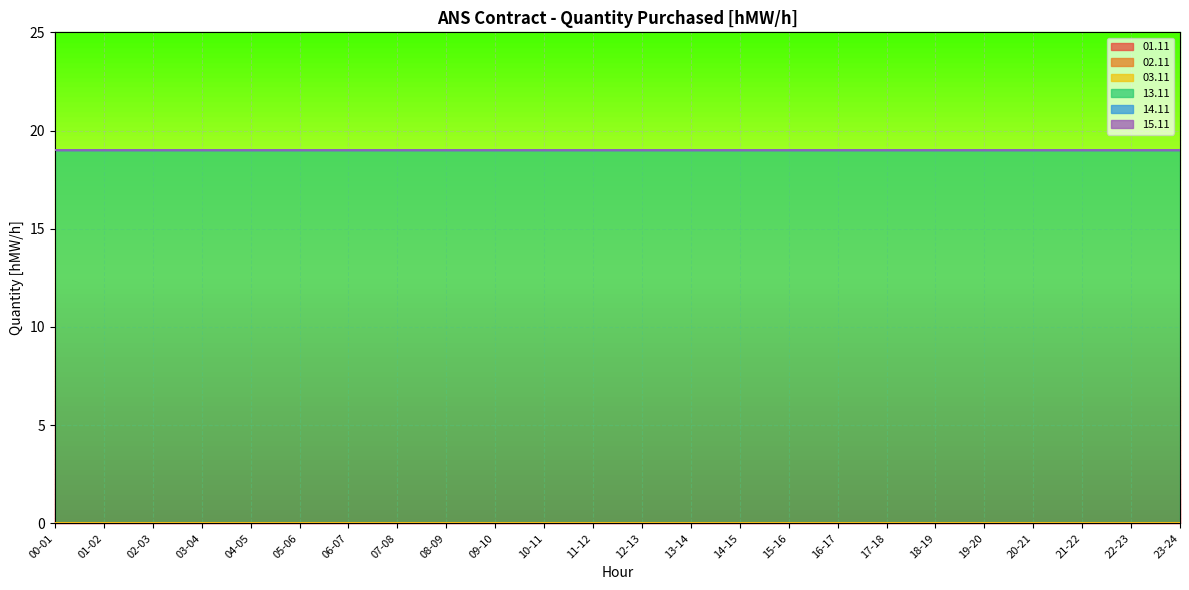

Reading left to right, list all the values displayed in this chart.

01.11: 0	0	0	0	0	0	0	0	0	0	0	0	0	0	0	0	0	0	0	0	0	0	0	0
02.11: 0	0	0	0	0	0	0	0	0	0	0	0	0	0	0	0	0	0	0	0	0	0	0	0
03.11: 0	0	0	0	0	0	0	0	0	0	0	0	0	0	0	0	0	0	0	0	0	0	0	0
13.11: 19	19	19	19	19	19	19	19	19	19	19	19	19	19	19	19	19	19	19	19	19	19	19	19
14.11: 0	0	0	0	0	0	0	0	0	0	0	0	0	0	0	0	0	0	0	0	0	0	0	0
15.11: 0	0	0	0	0	0	0	0	0	0	0	0	0	0	0	0	0	0	0	0	0	0	0	0